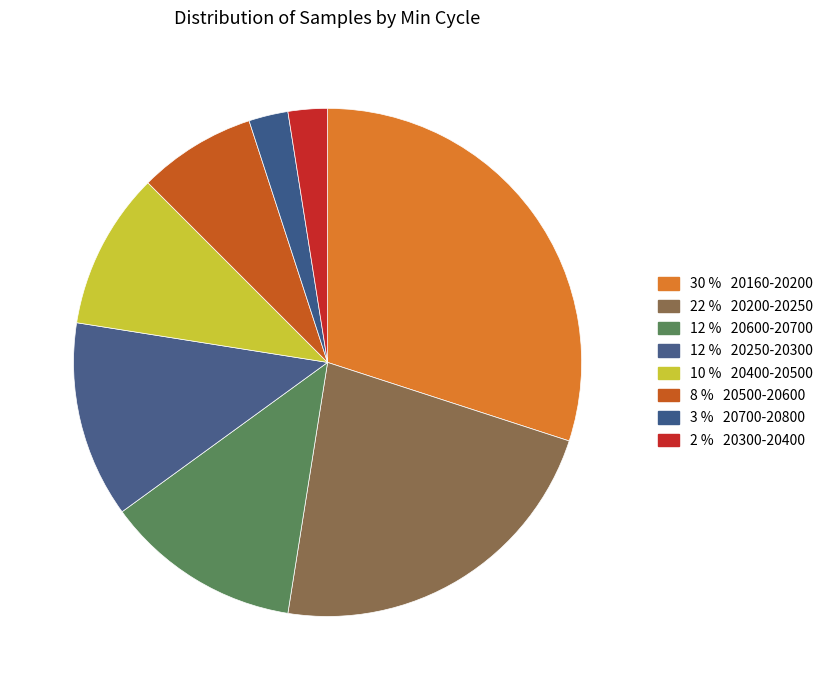

How many slices are in this pie chart?

8